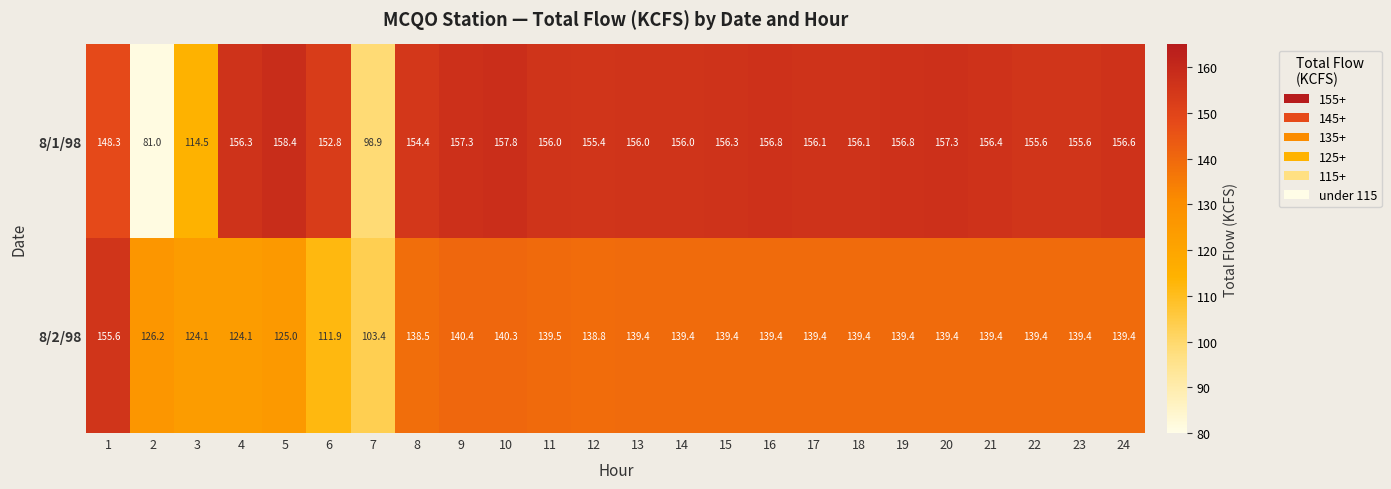

At 24, list the series in order from largest to smallest.

8/1/98, 8/2/98